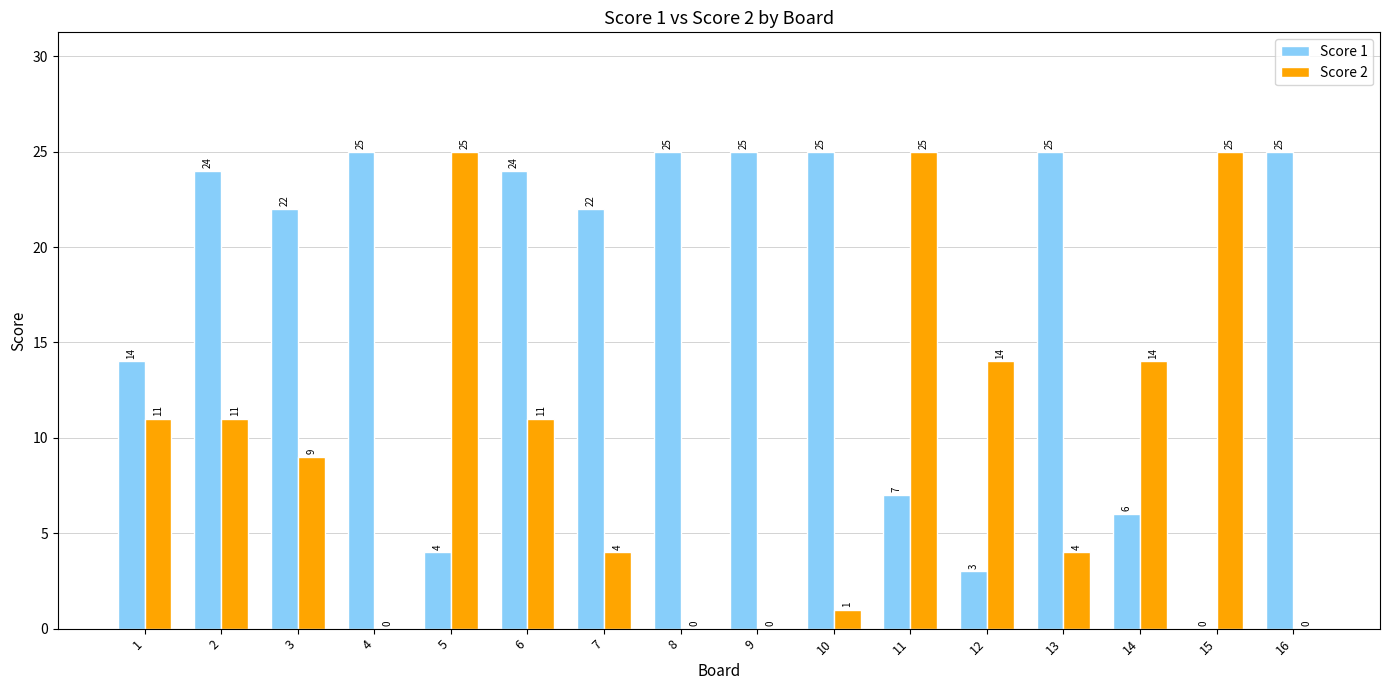

What is the difference between the Score 1 values at 3 and 14?

16